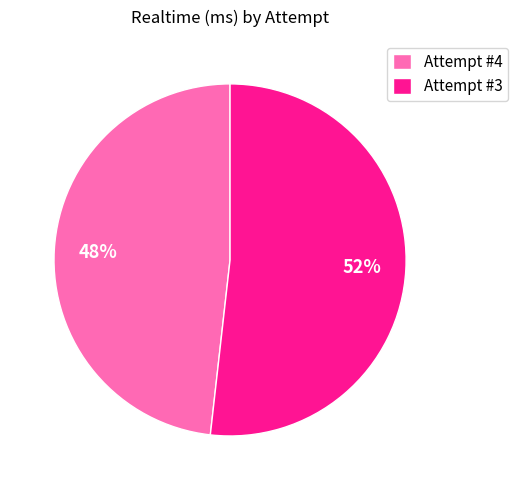

Does Attempt #4 represent more than half of the total?

No